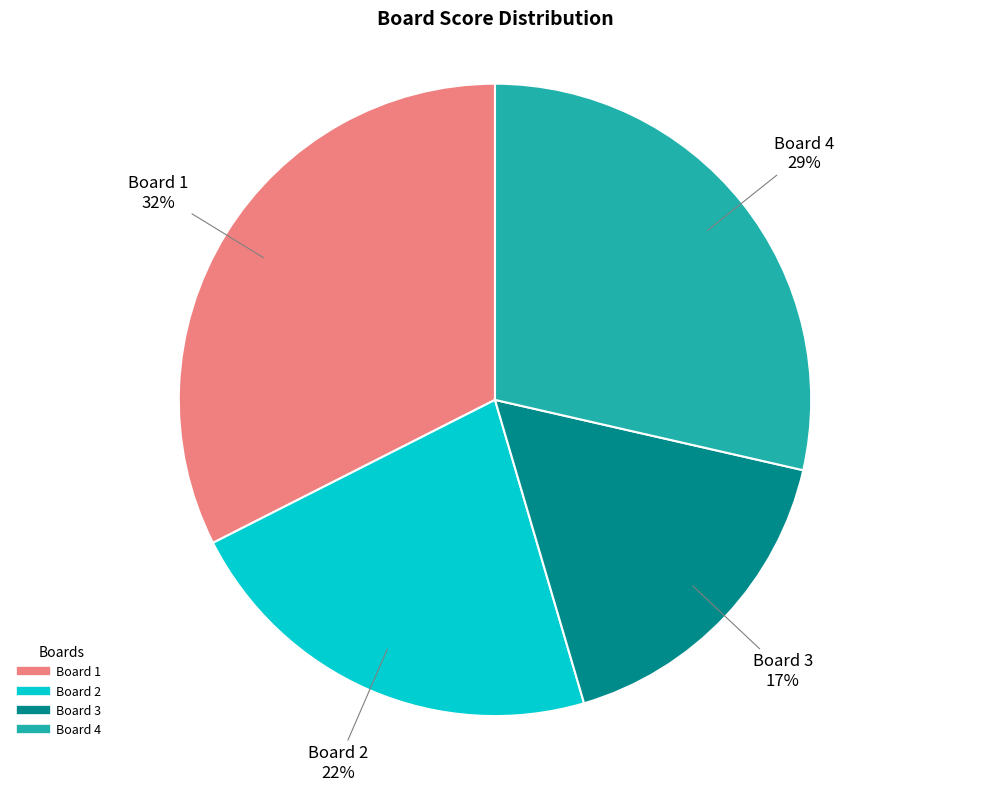

Count the number of slices in the pie.

4